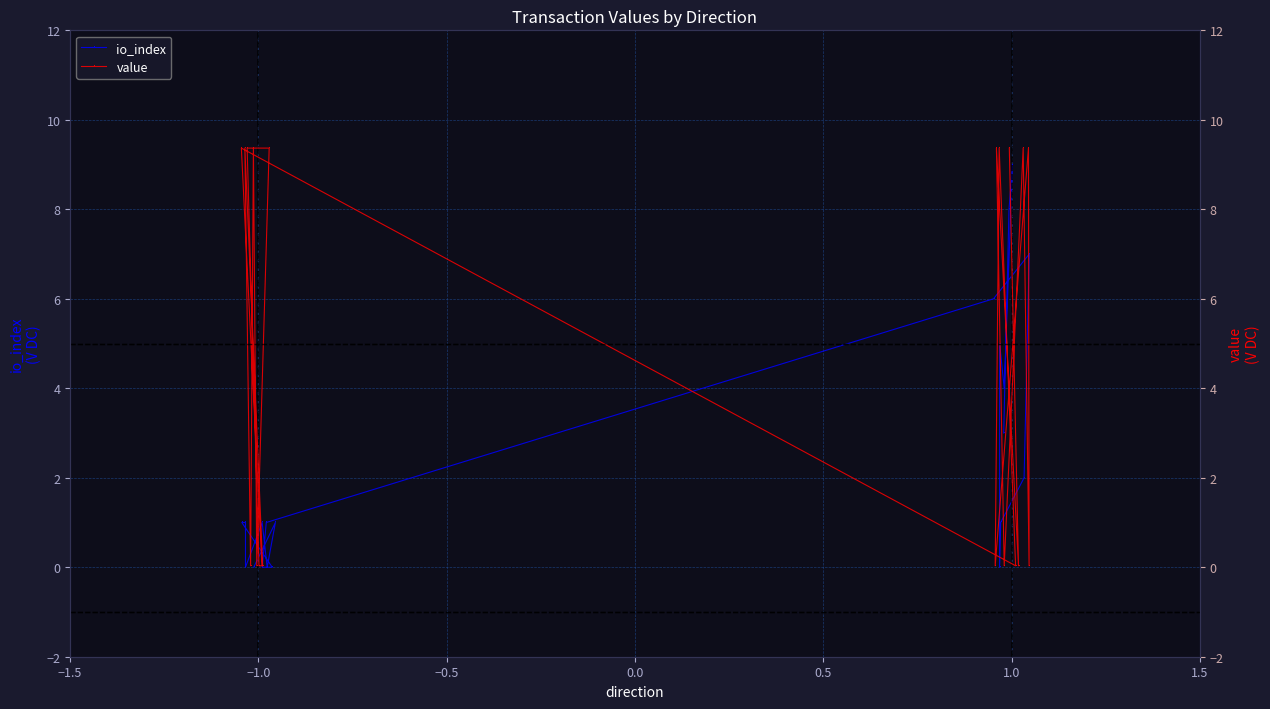

What is the highest value of the io_index series?

9